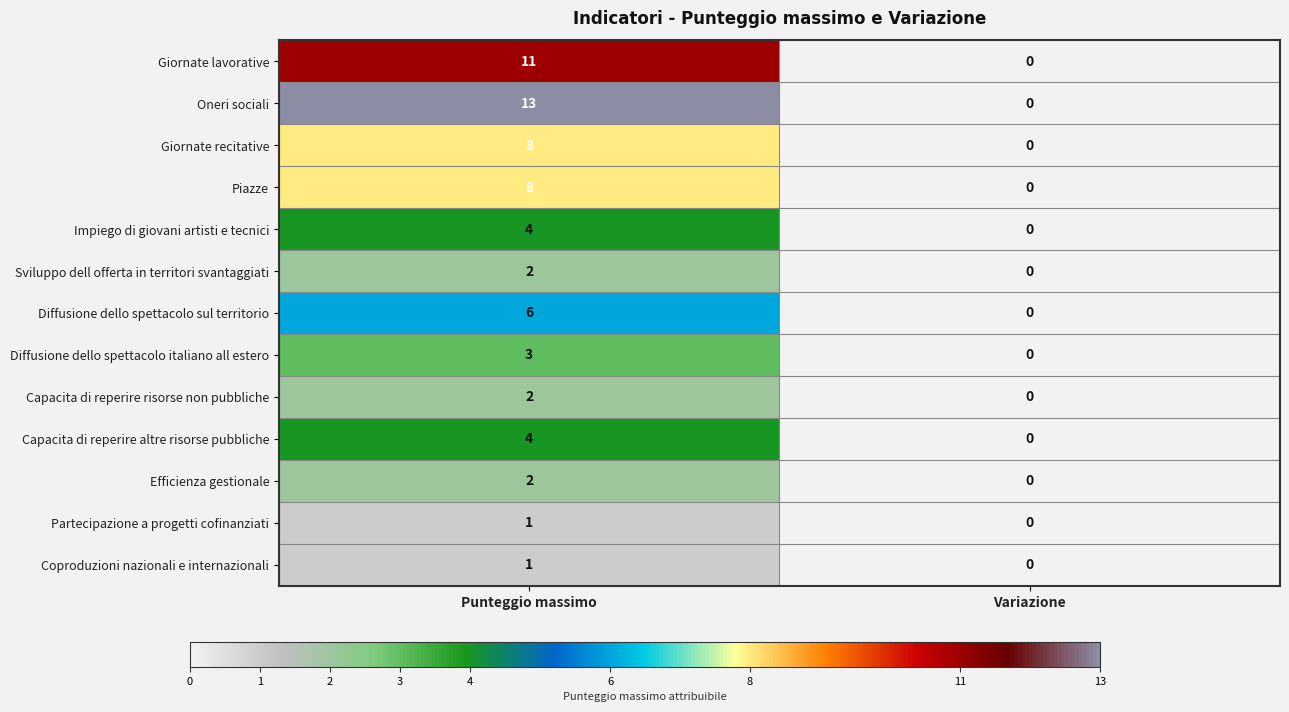

At which label does Partecipazione a progetti cofinanziati reach its peak?

Punteggio massimo